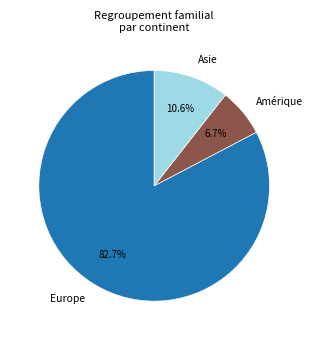

To the nearest percent, what is the difference between the largest and smallest slice percentages?

76%